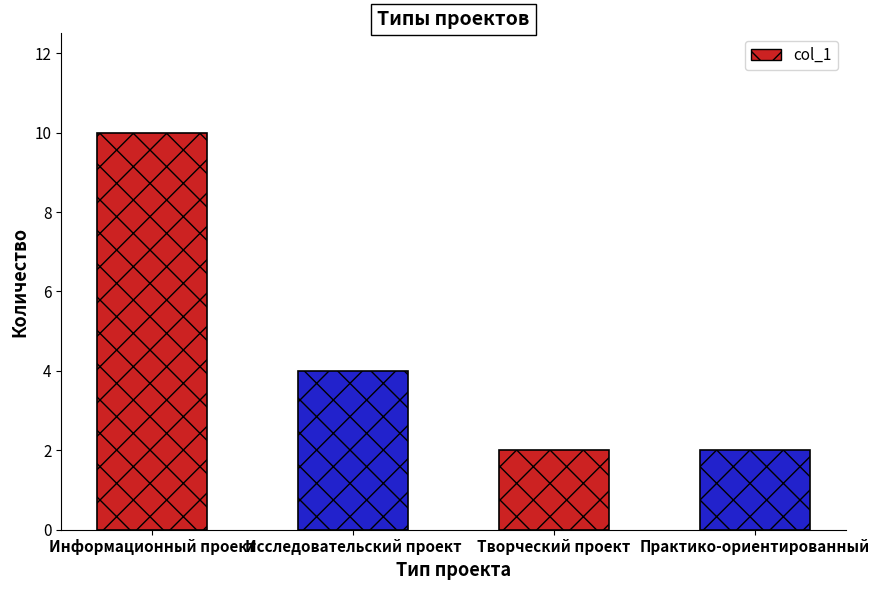

What is the sum of the values at Практико-ориентированный and Творческий проект?

4